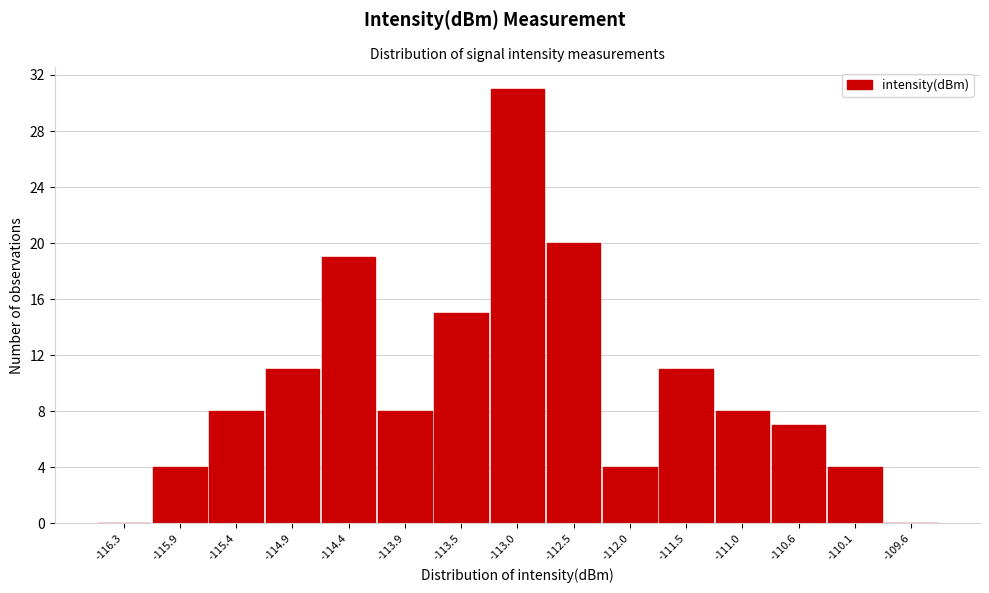

Reading left to right, extract all data points from this chart.

-116.3=0	-115.9=4	-115.4=8	-114.9=11	-114.4=19	-113.9=8	-113.5=15	-113.0=31	-112.5=20	-112.0=4	-111.5=11	-111.0=8	-110.6=7	-110.1=4	-109.6=0